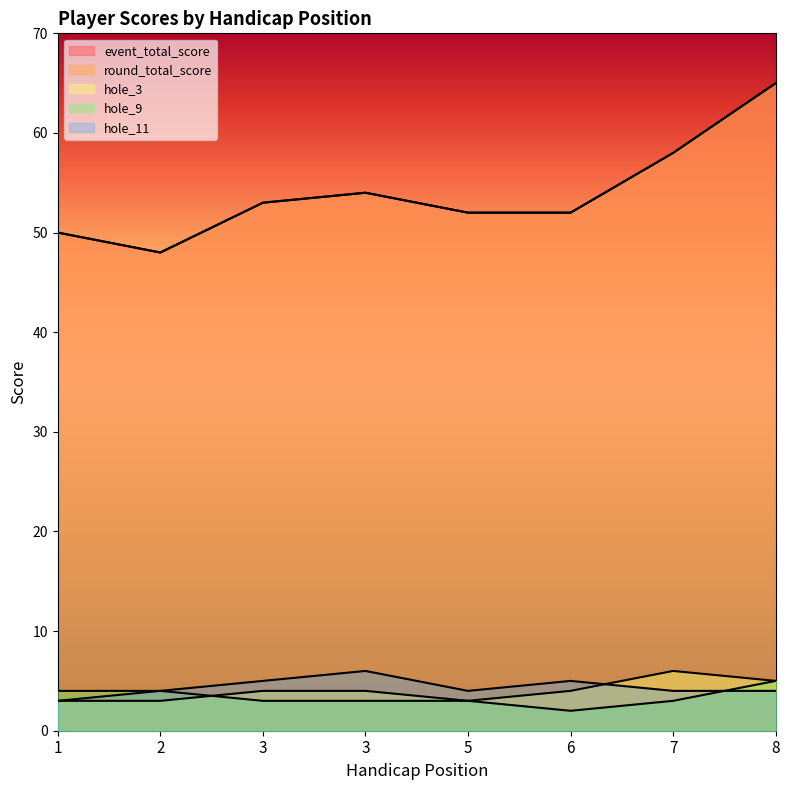

What is the value of the hole_9 point at the 5th from the left?

3